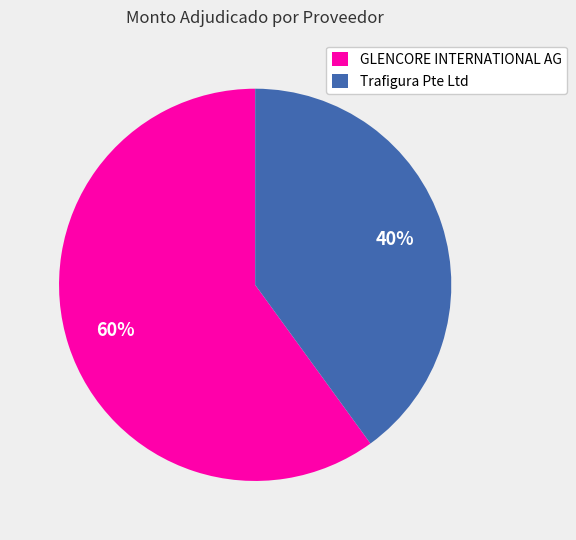

Combined, do Trafigura Pte Ltd and GLENCORE INTERNATIONAL AG account for over 50%?

Yes